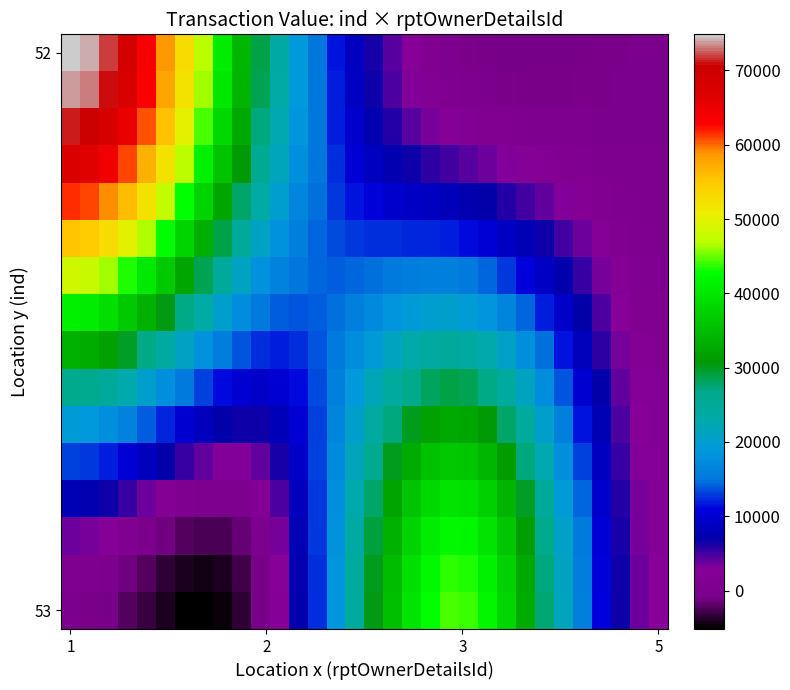

At which category is the sum across all series the highest?

1